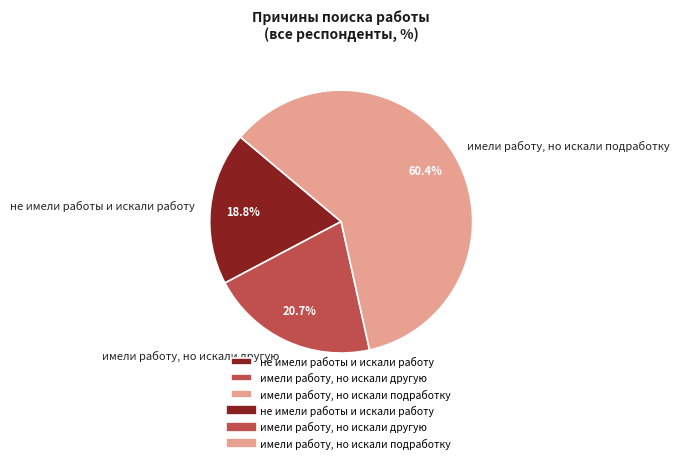

Is the sum of не имели работы и искали работу and имели работу, но искали другую greater than half?

No